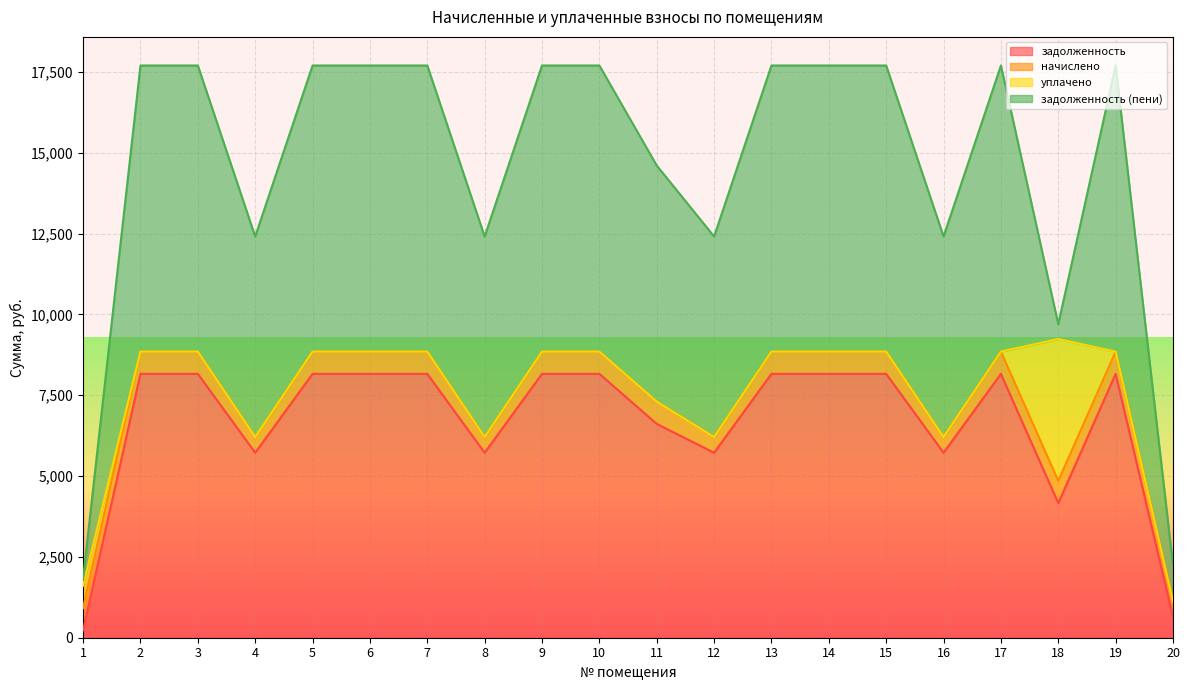

True or false: задолженность has a value of 11483.1 at 11.

False